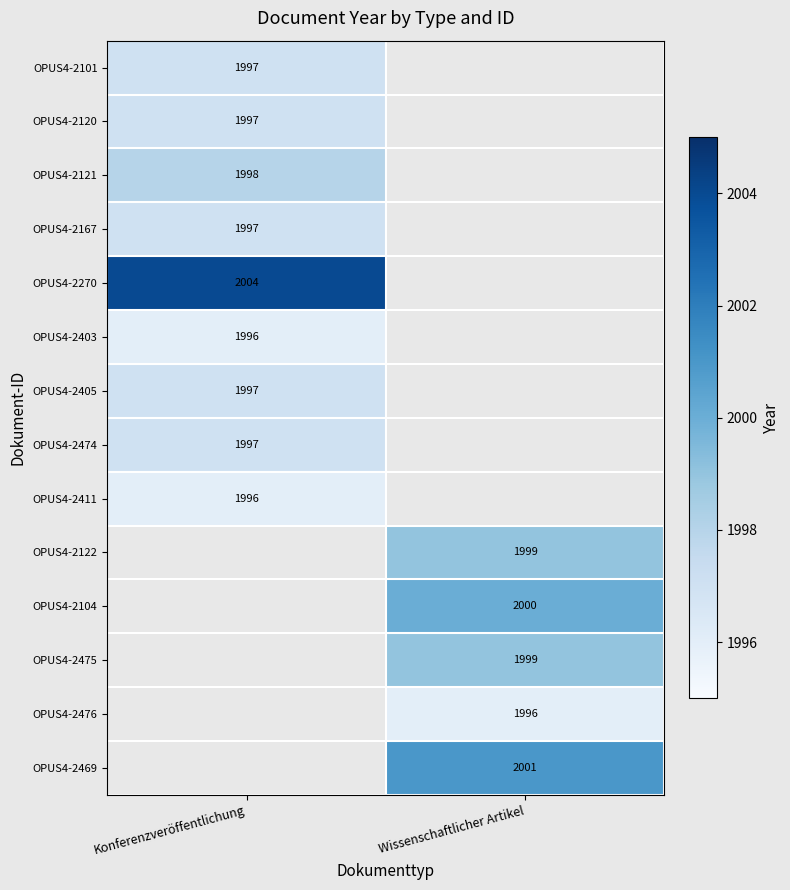

What is the spread (max minus min) of values at Konferenzveröffentlichung?

8.0